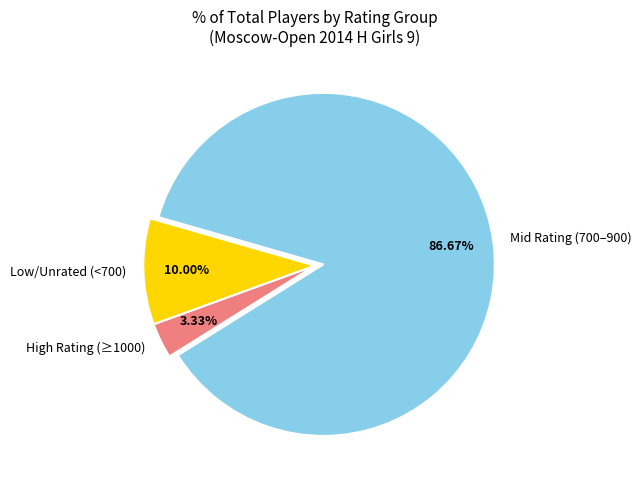

Is there any slice that represents more than half of the pie?

Yes